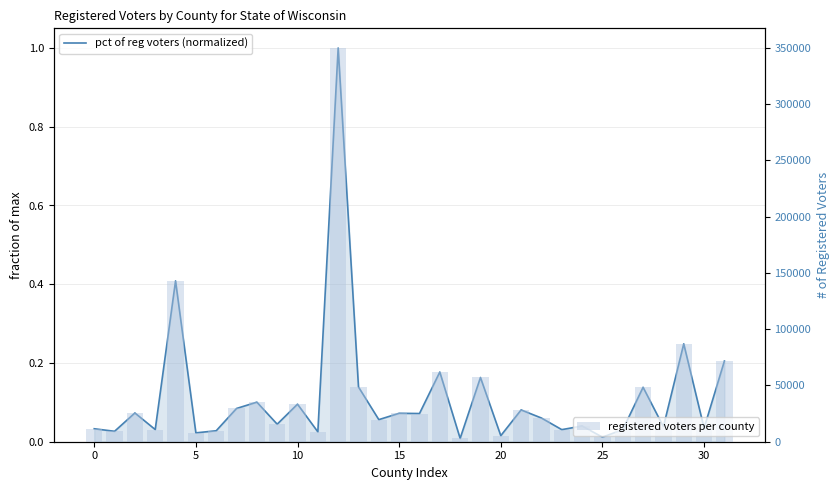

What are all the series names shown in the legend?

pct of reg voters (normalized), registered voters per county